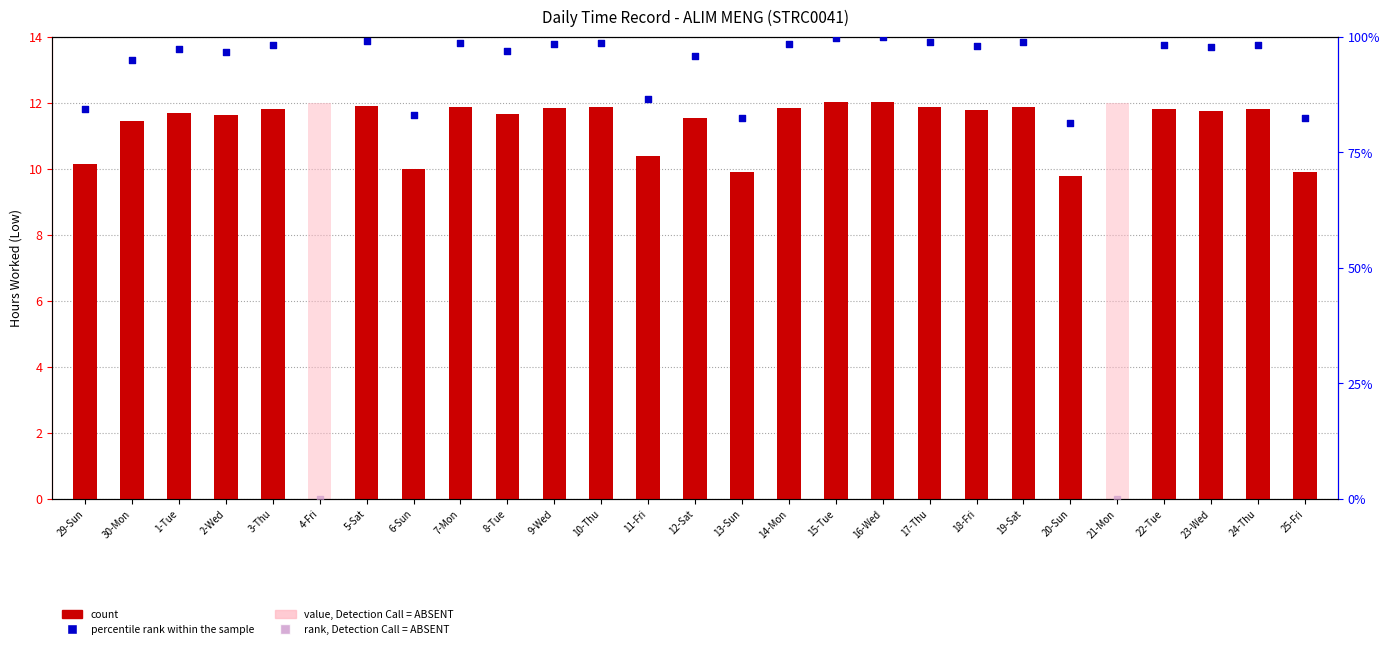

Between 21-Mon and 1-Tue, which is larger?

1-Tue